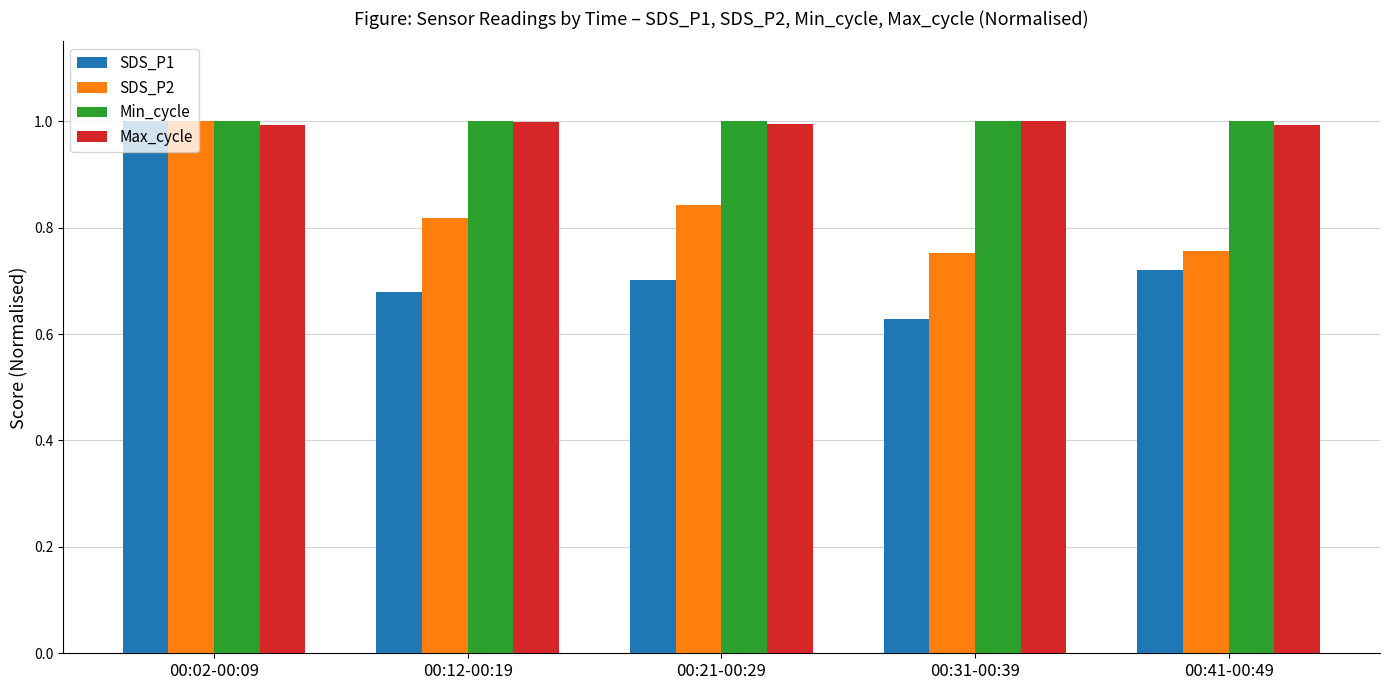

At which category is the sum across all series the highest?

00:02-00:09